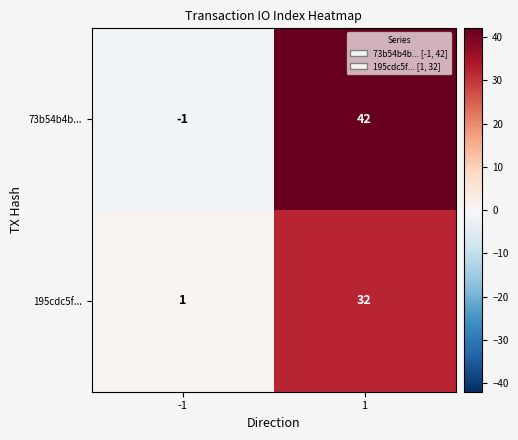

List the labels in order of 73b54b4b... value, smallest first.

-1, 1